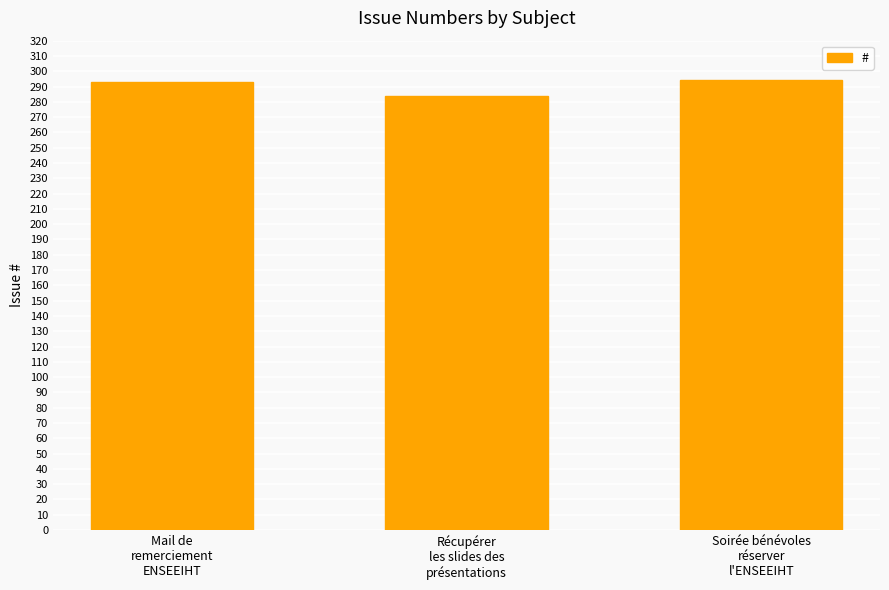

What is the smallest value displayed?

284